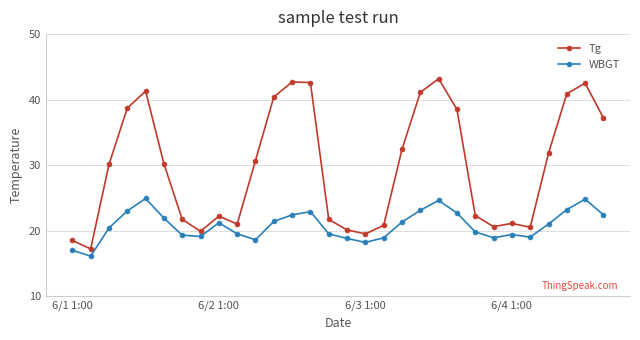

What is the value of the WBGT point at the 10th from the left?

19.5